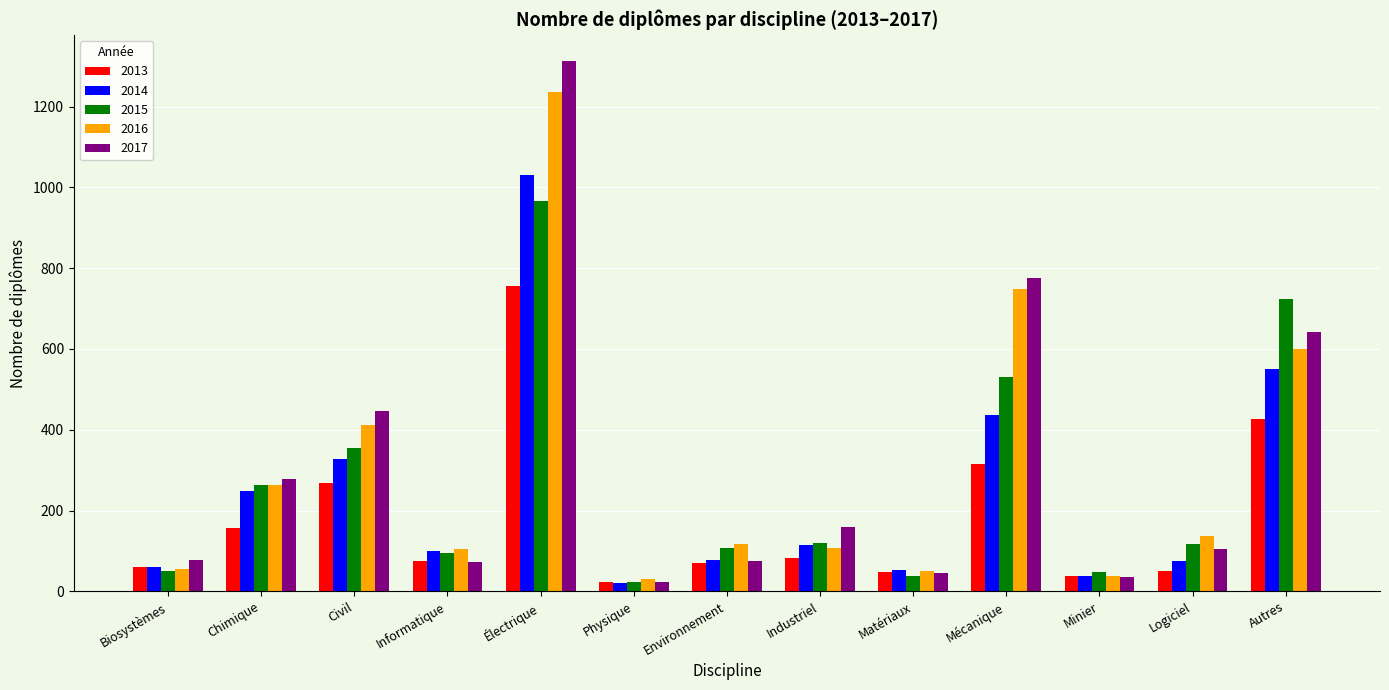

What is the sum of all 2013 values?

2369